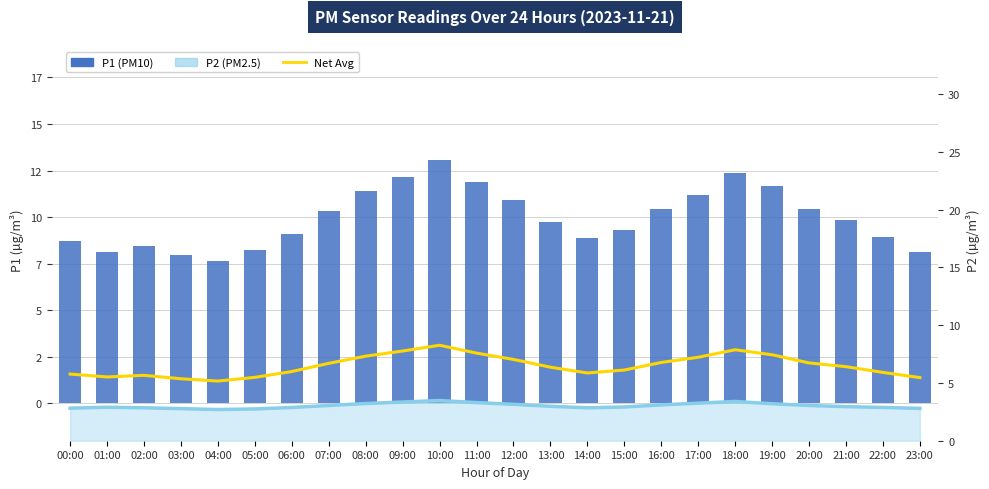

The value of P2 (PM2.5) at 04:00 is 2.7. True or false?

True